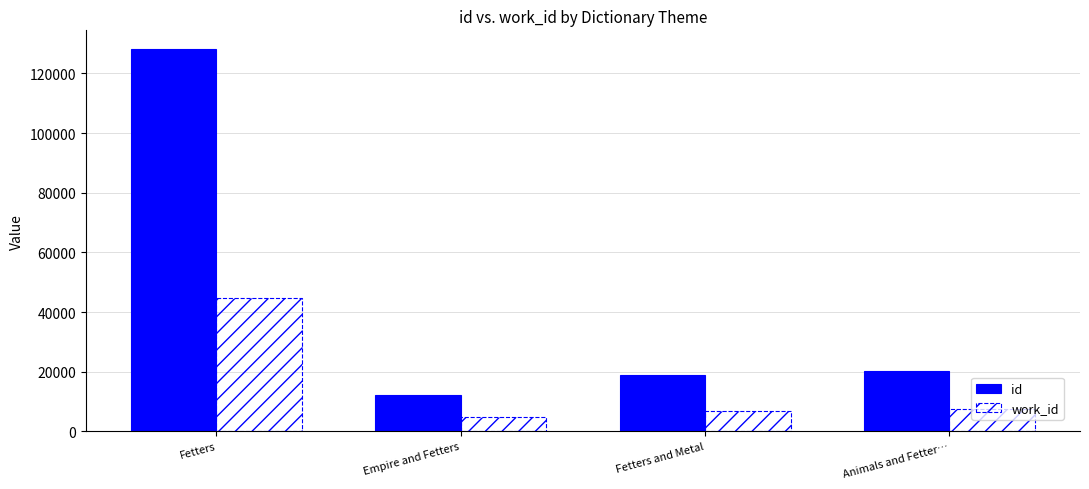

The work_id series shows 7400 at Animals and Fetter…. True or false?

True